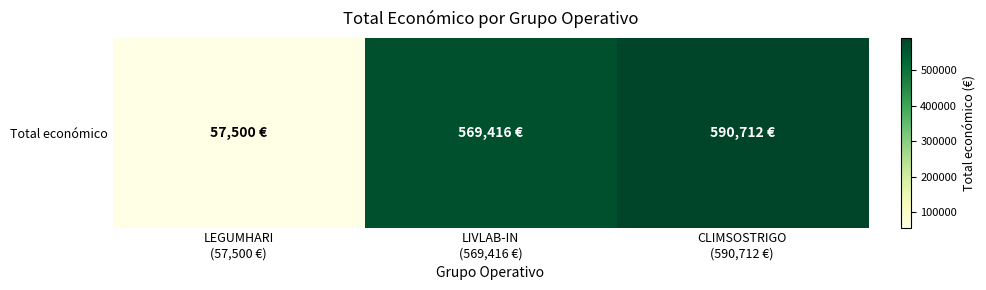

List the labels in order of value, largest first.

CLIMSOSTRIGO
(590,712 €), LIVLAB-IN
(569,416 €), LEGUMHARI
(57,500 €)